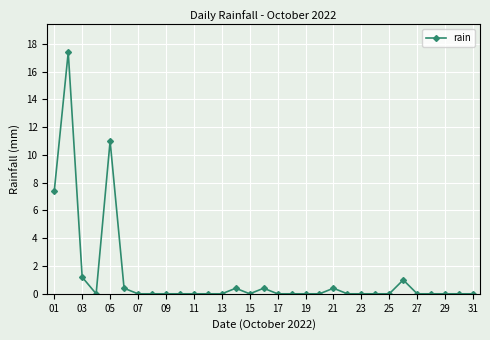

How many distinct data groups are displayed?

1